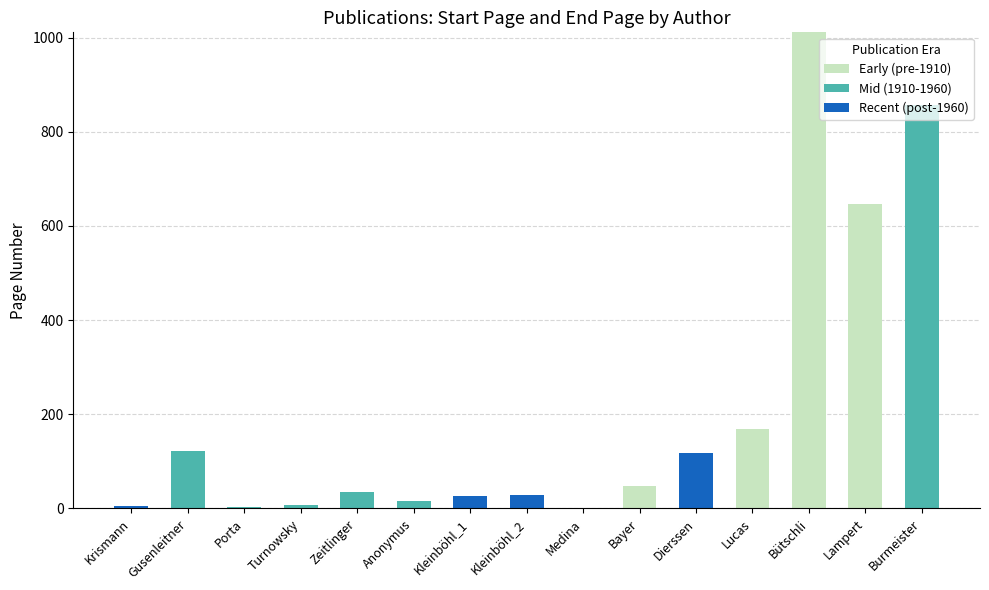

Which category has the highest value in the Early (pre-1910) series?

Bütschli